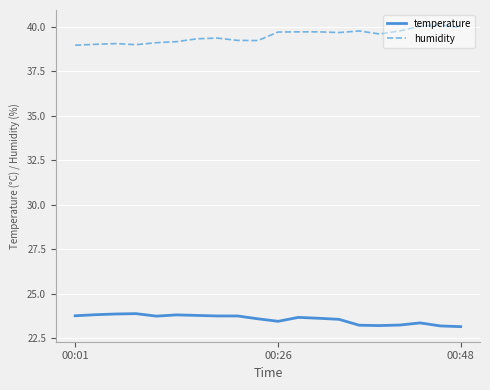

Which series has the largest total across all categories?

humidity